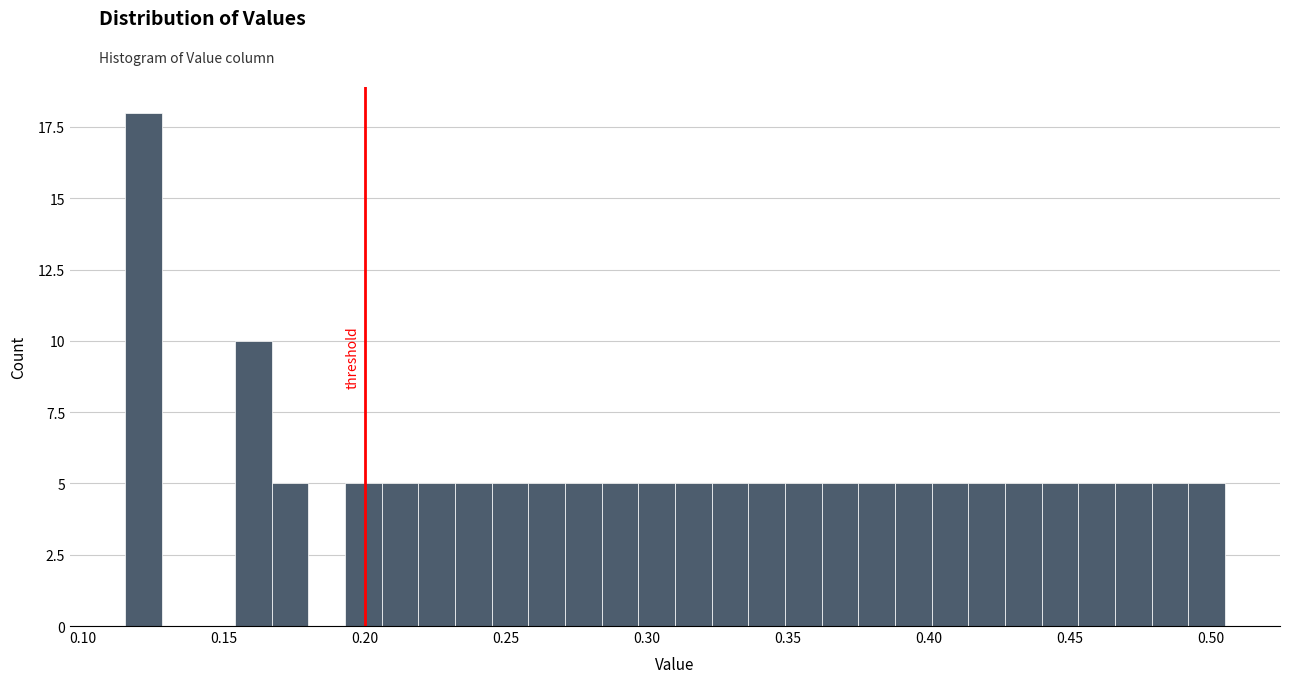

Read against the x-axis, roughly where is the centre of the tallest bar?

0.120